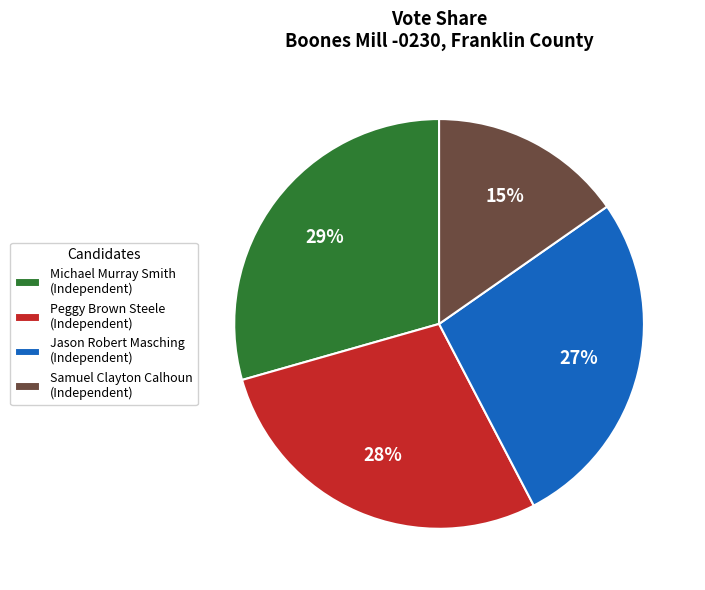

Which has a higher value, Peggy Brown Steele (Independent) or Michael Murray Smith (Independent)?

Michael Murray Smith (Independent)